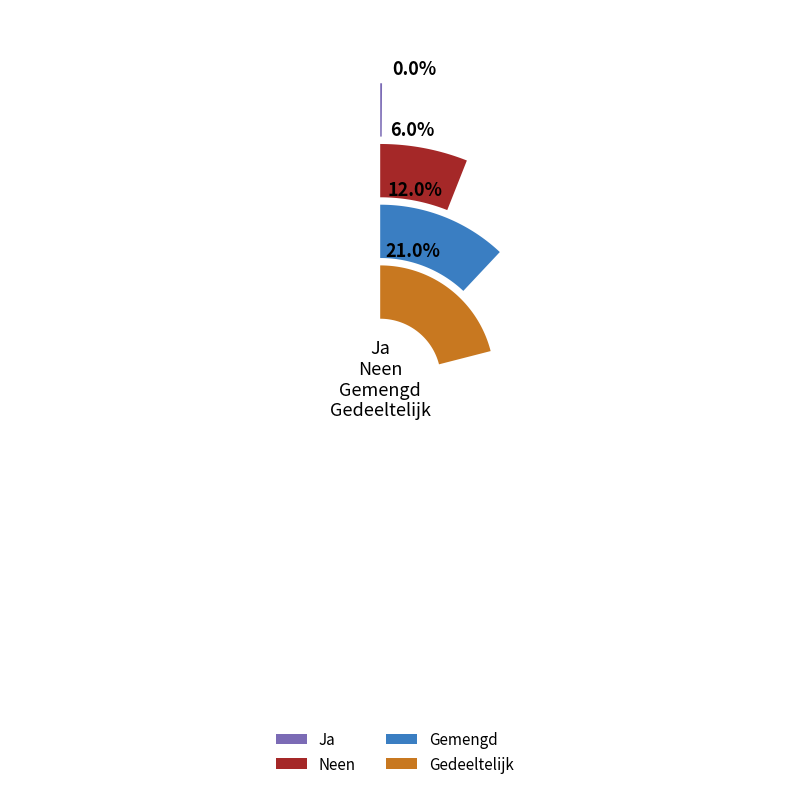

What is the majority slice?

Gedeeltelijk